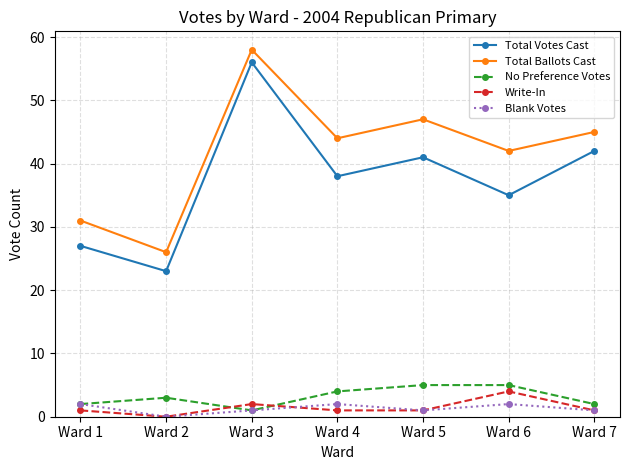

What is the difference between the Total Votes Cast values at Ward 6 and Ward 7?

7